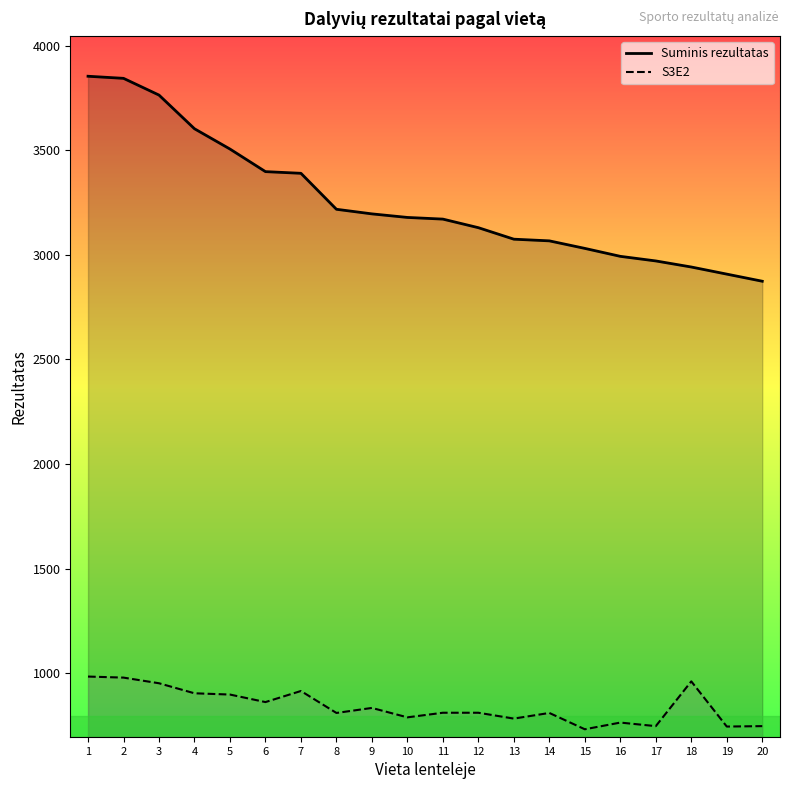

How many categories are shown in the chart?

20